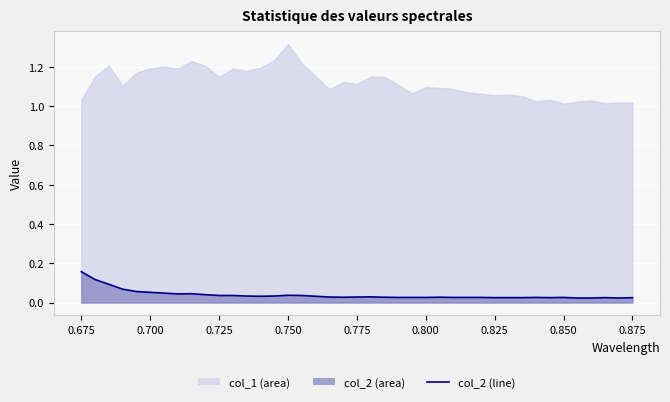

True or false: there are more than 0 points higher than both neighbors.

True